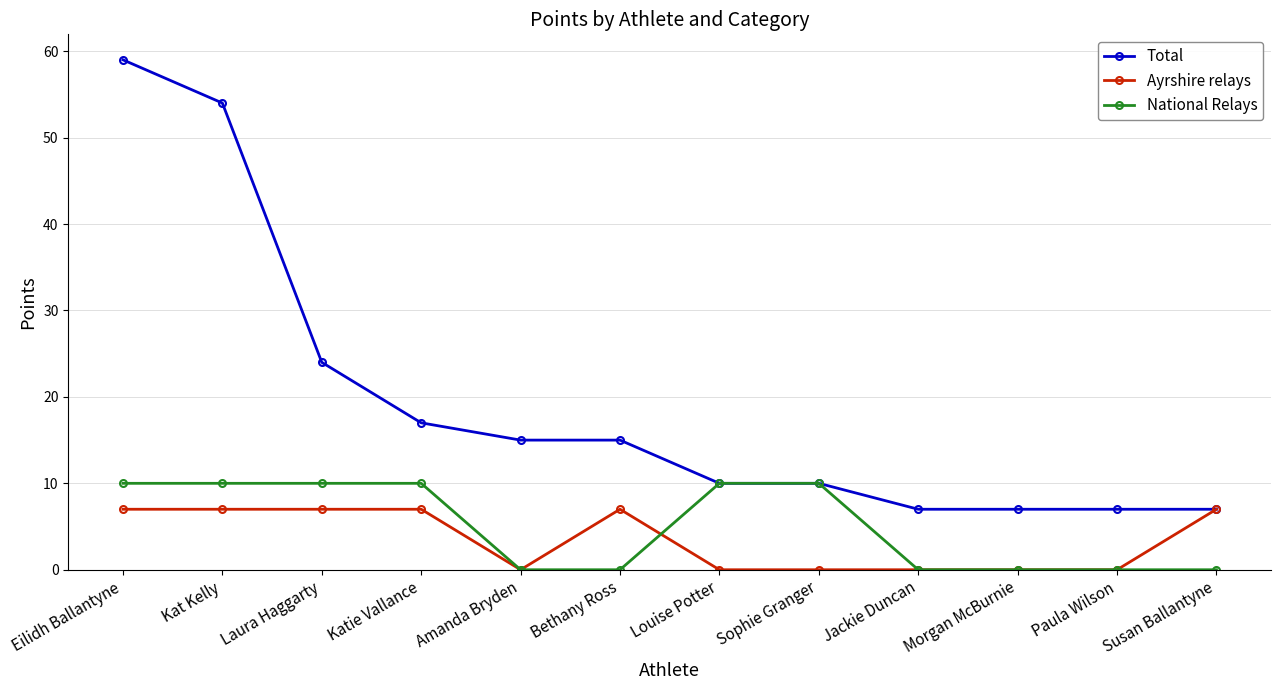

What is the difference between the highest and lowest values at Bethany Ross?

15